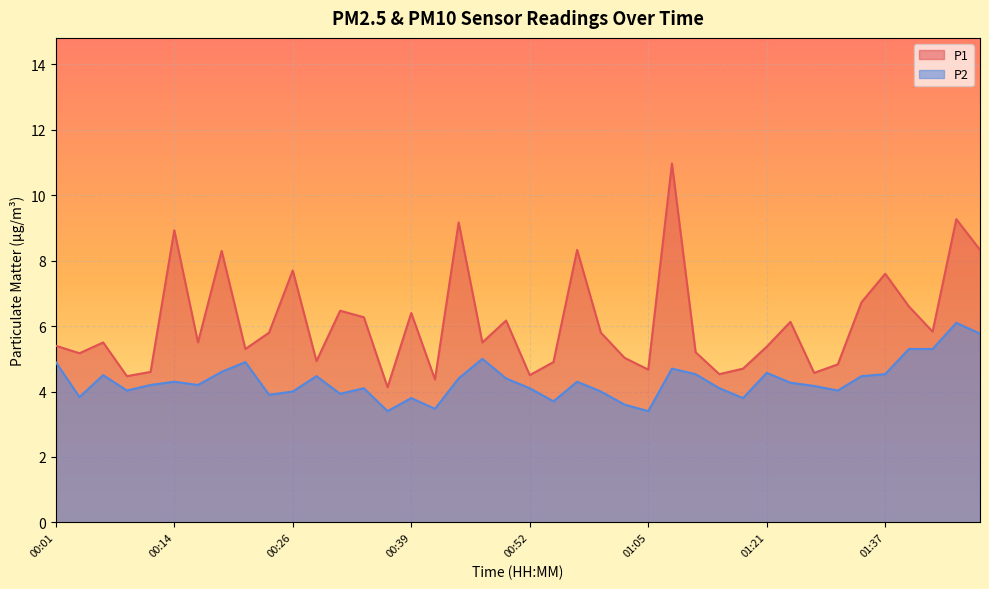

Is the value of P1 at 00:39 greater than the value of P2 at 01:29?

Yes